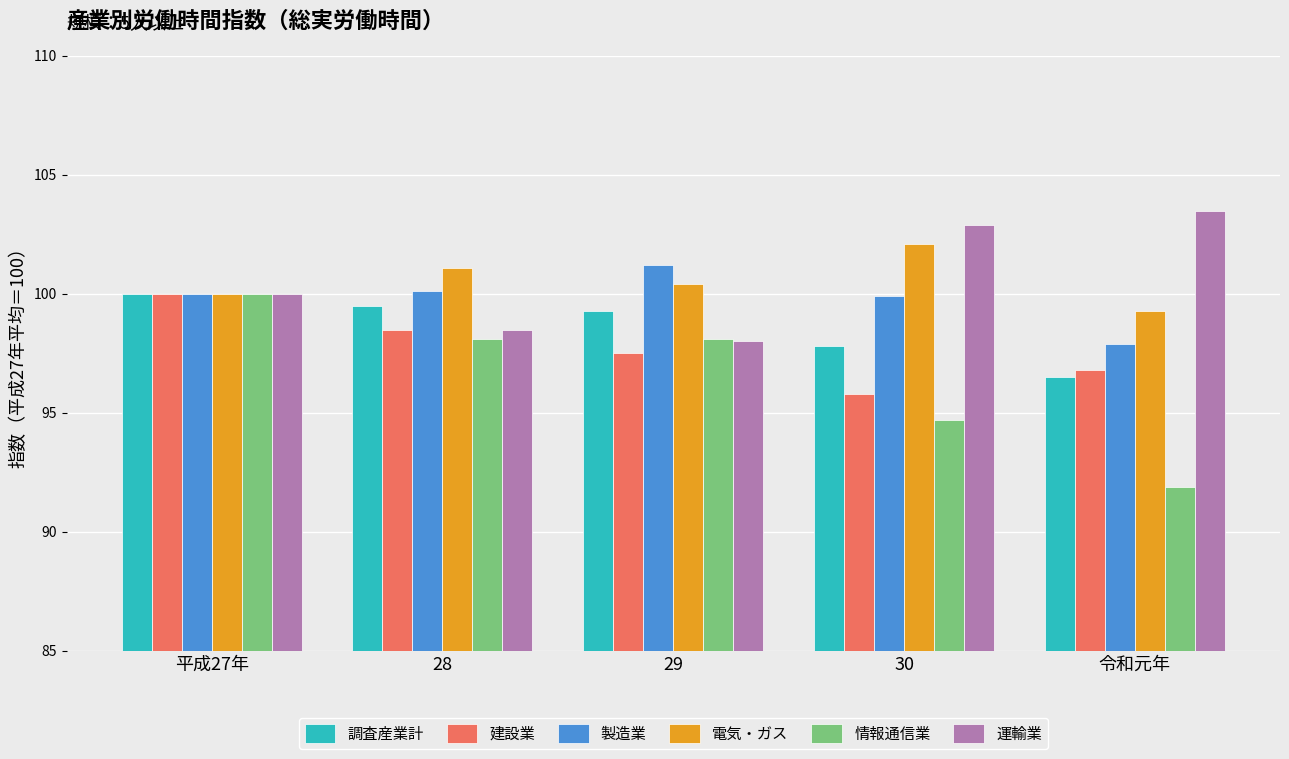

What is the highest value of the 調査産業計 series?

100.0